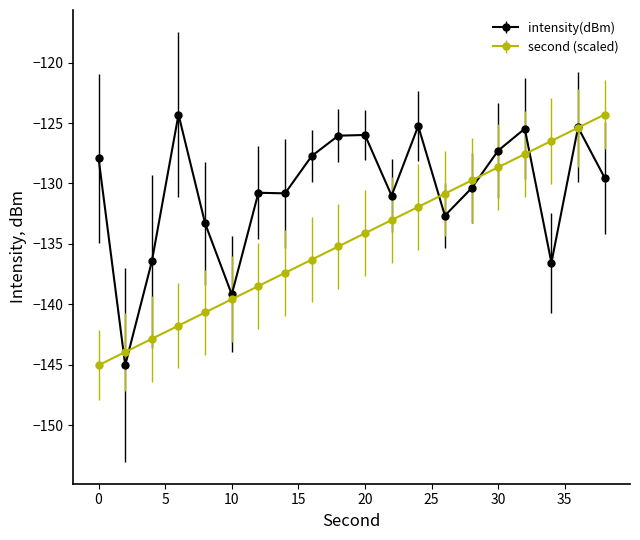

Which series has the largest total across all categories?

intensity(dBm)